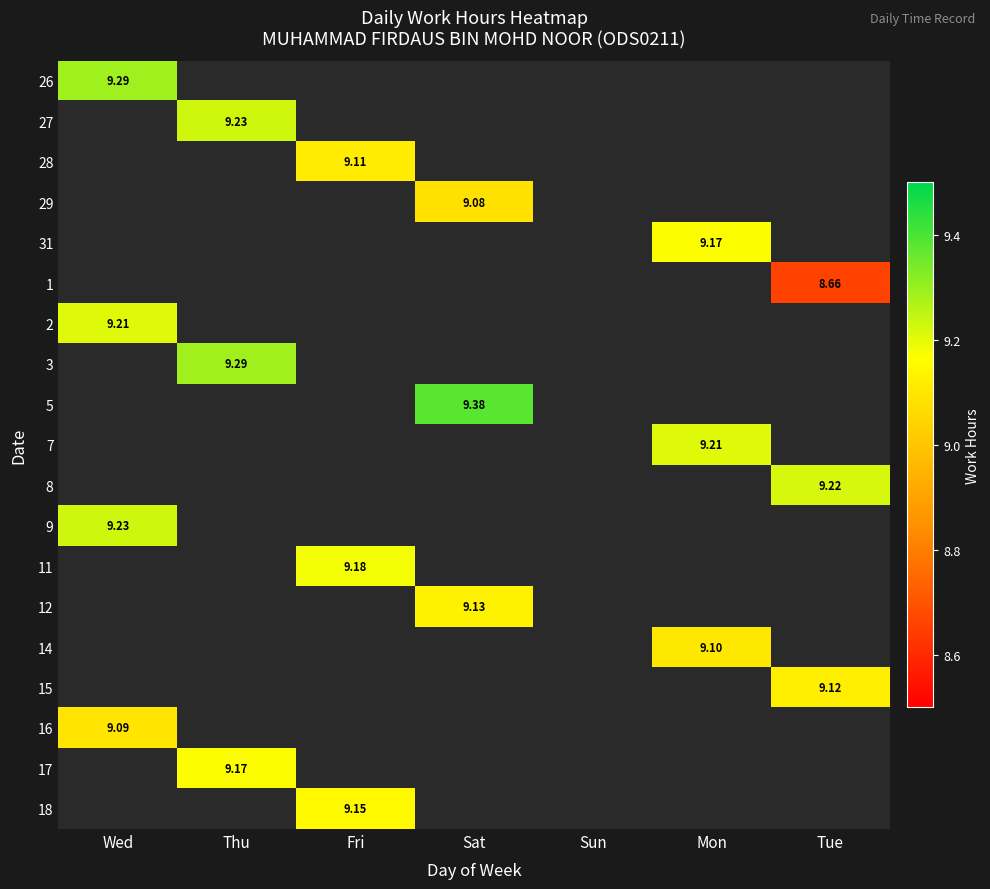

True or false: 28 has a value of 4.6 at Sun.

False